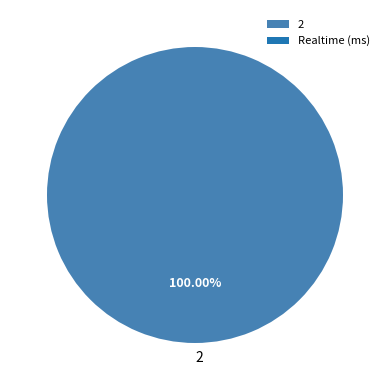

Is there any slice that represents more than half of the pie?

Yes